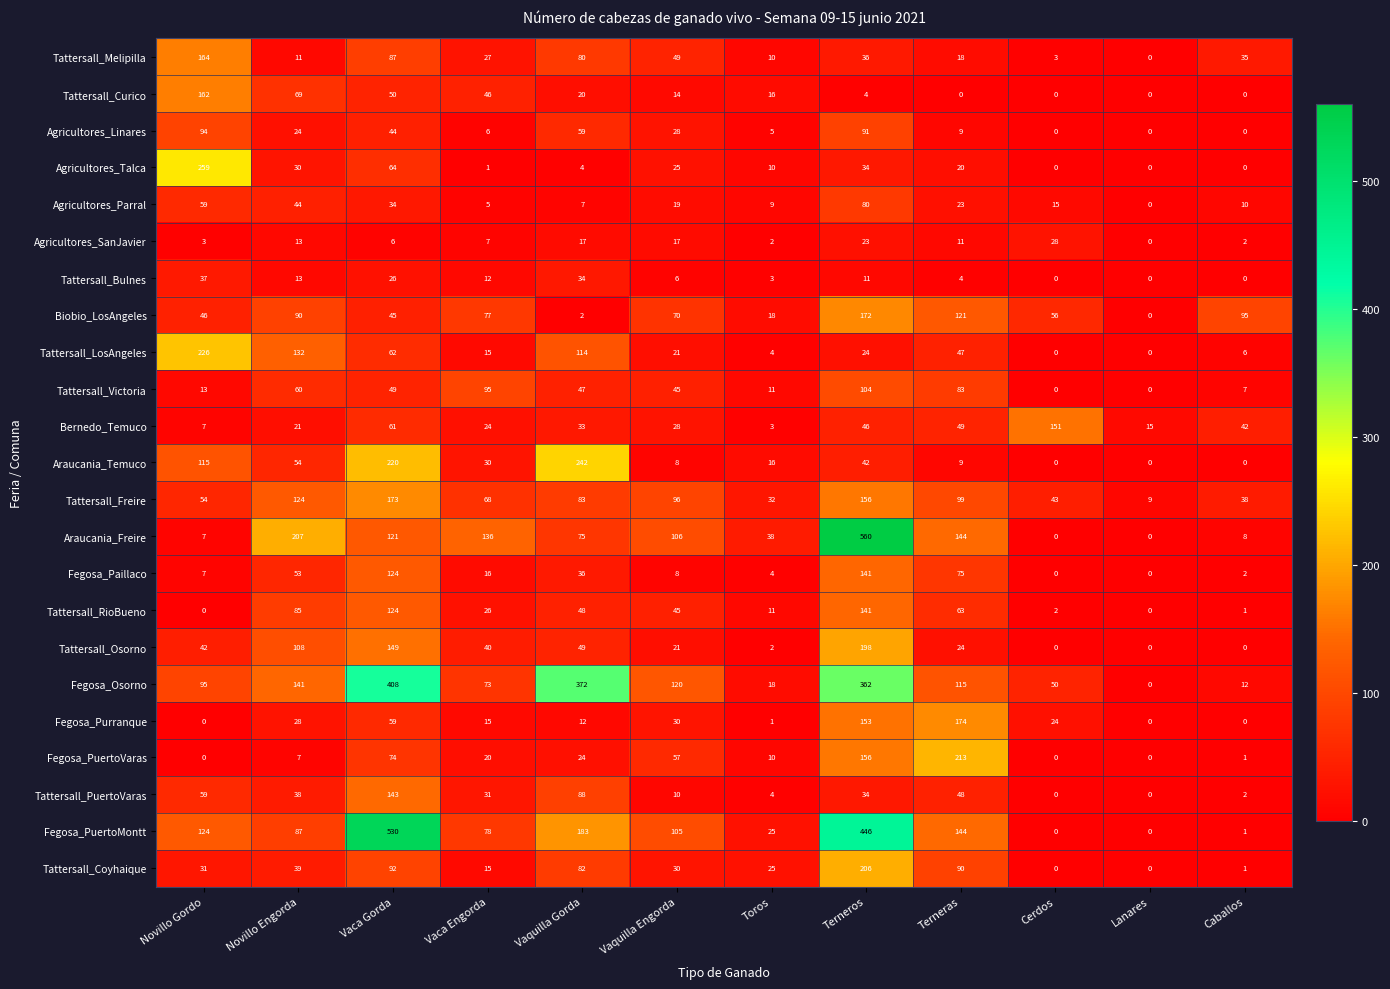

How many values in the Fegosa_PuertoMontt series are below 105?

6